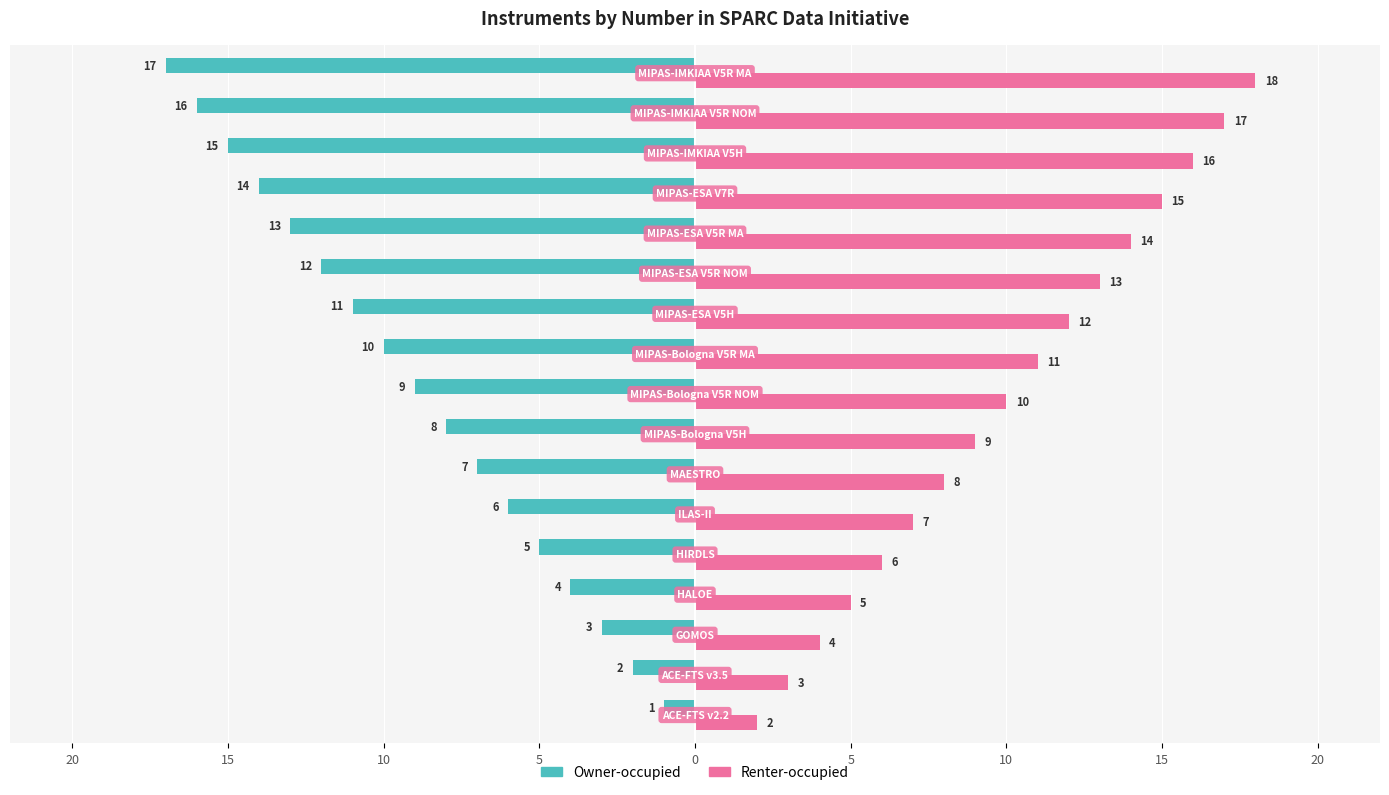

What are all the series names shown in the legend?

Owner-occupied, Renter-occupied